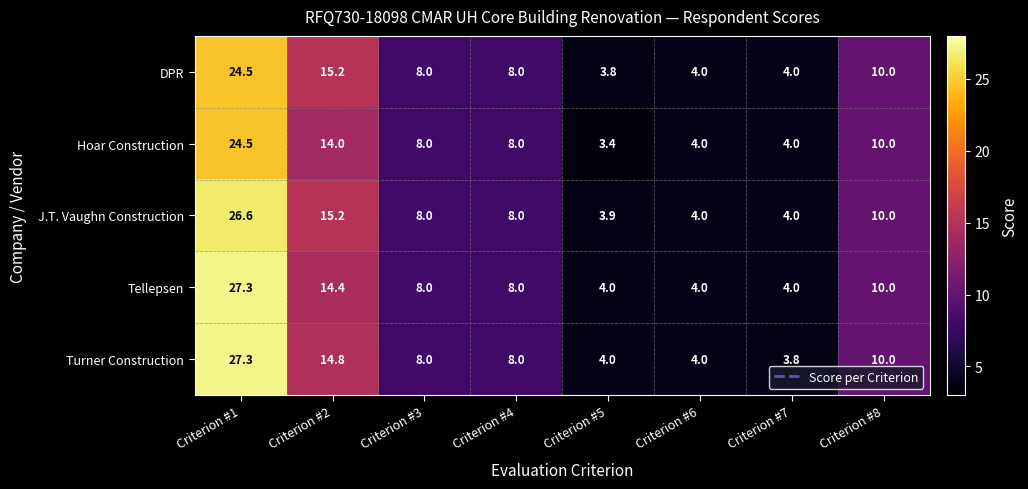

Which series has the largest total across all categories?

Turner Construction